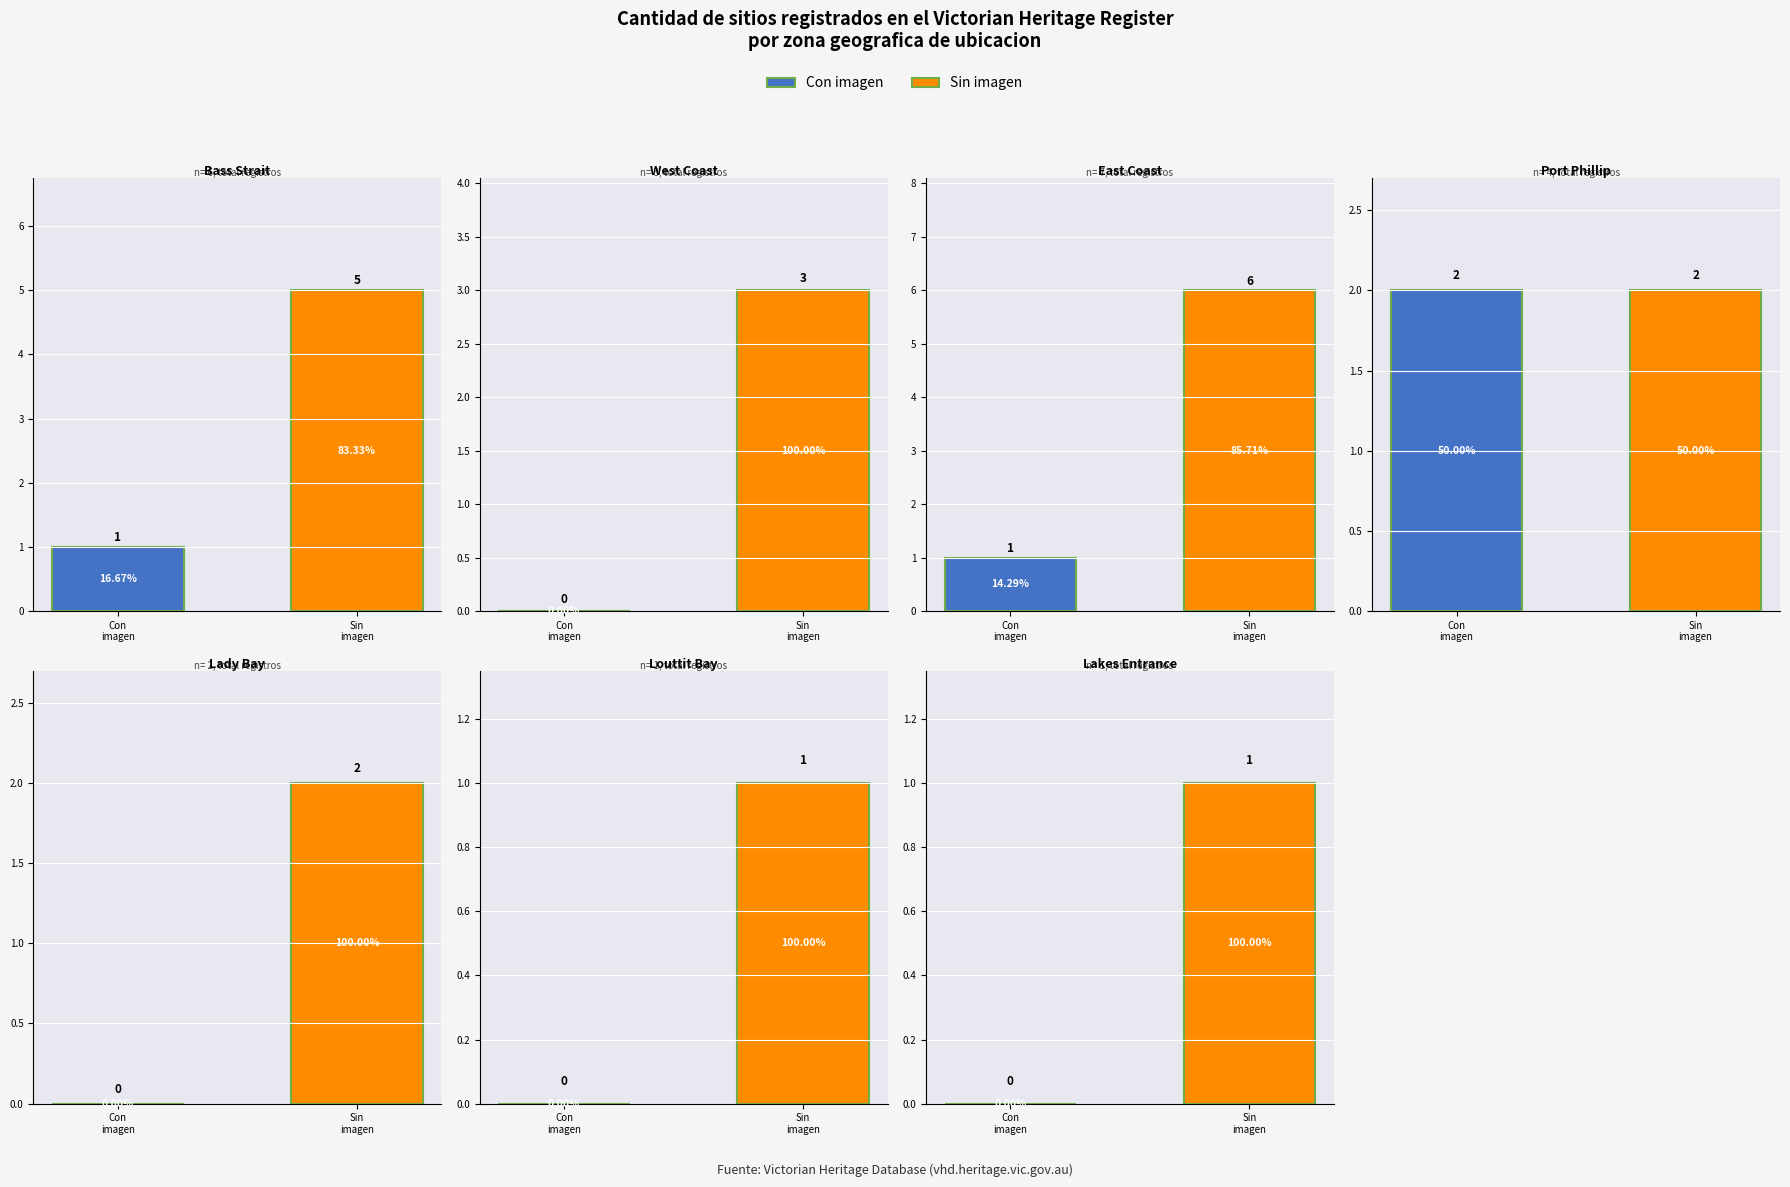

Which series has the widest spread of values?

Sin la condicion